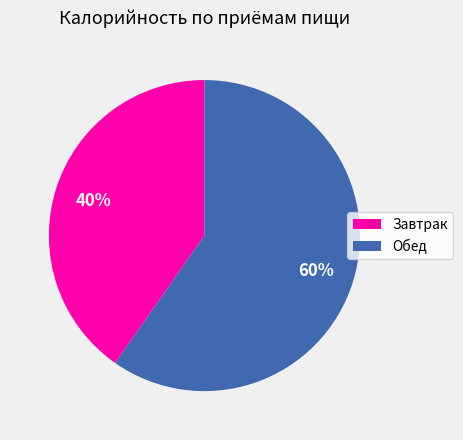

What is the ratio of the value at Завтрак to the value at Обед?

0.7